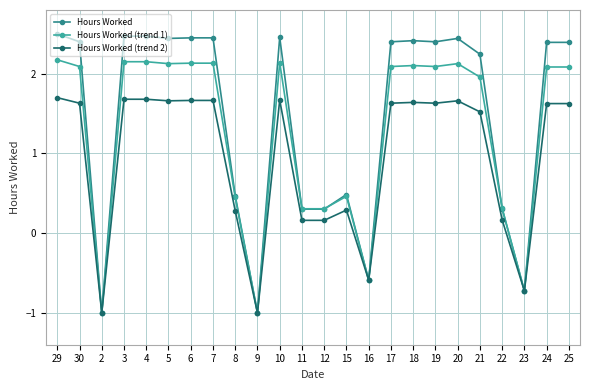

Is it true that Hours Worked (trend 1) equals 2.2 at 4?

True